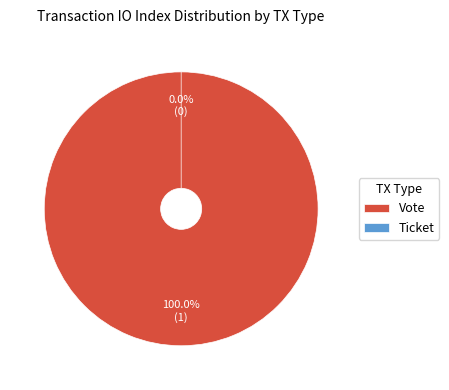

Rank the categories by value from highest to lowest.

Vote, Ticket